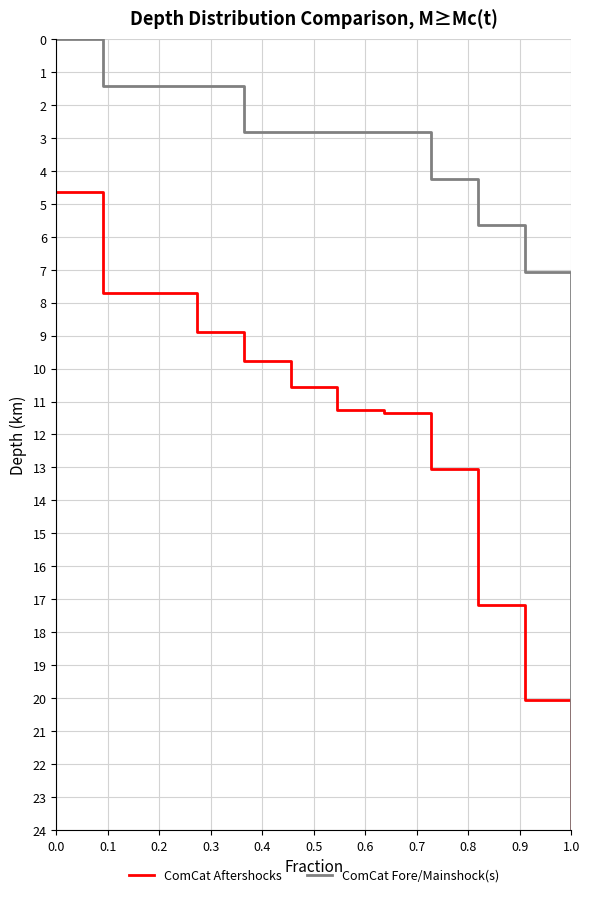

Which series has the largest total across all categories?

ComCat Aftershocks